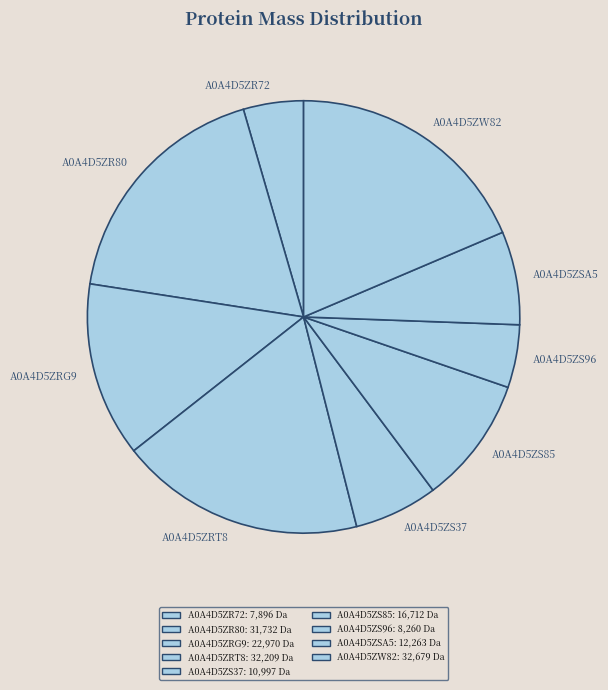

Between A0A4D5ZRG9 and A0A4D5ZSA5, which is larger?

A0A4D5ZRG9